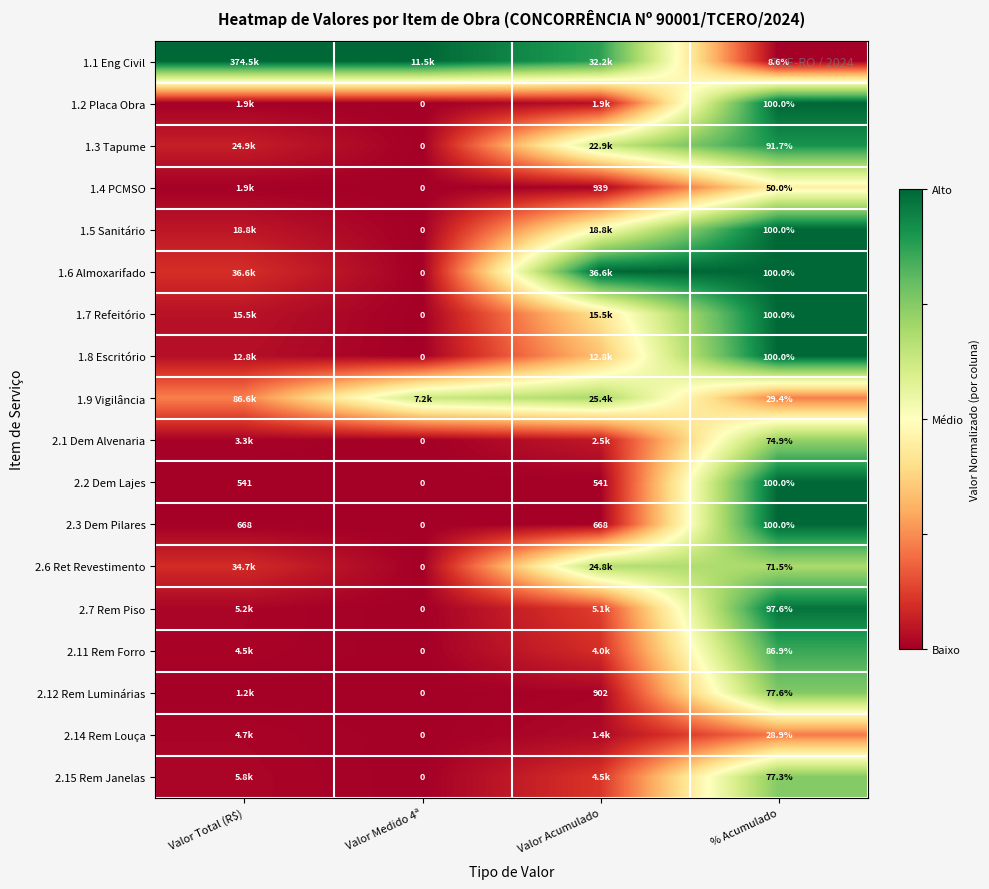

Which label corresponds to the largest value in the chart?

Valor Total (R$)